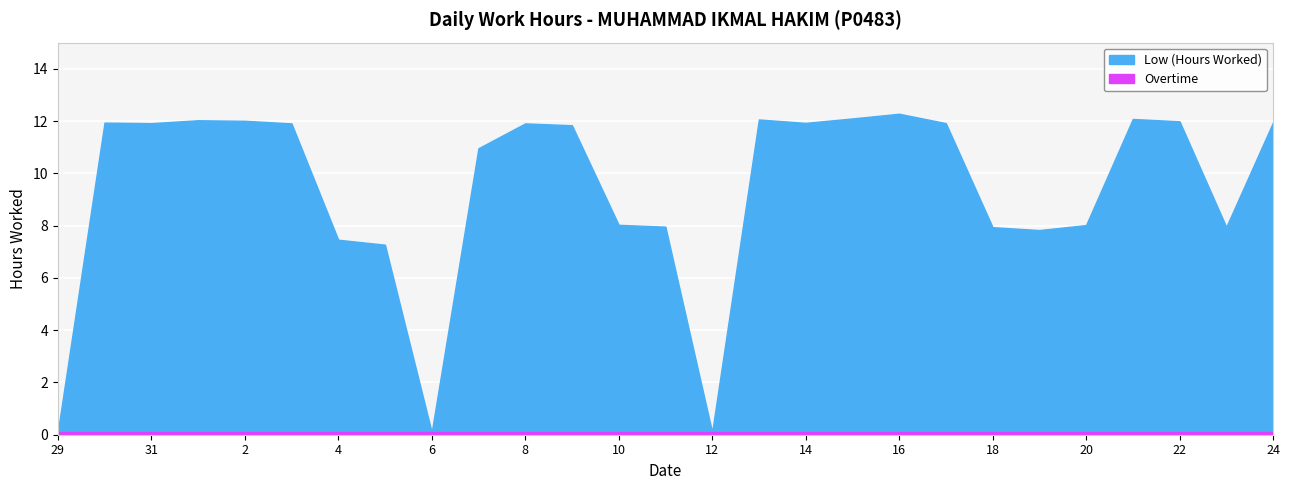

What are all the series names shown in the legend?

Low (Hours Worked), Overtime